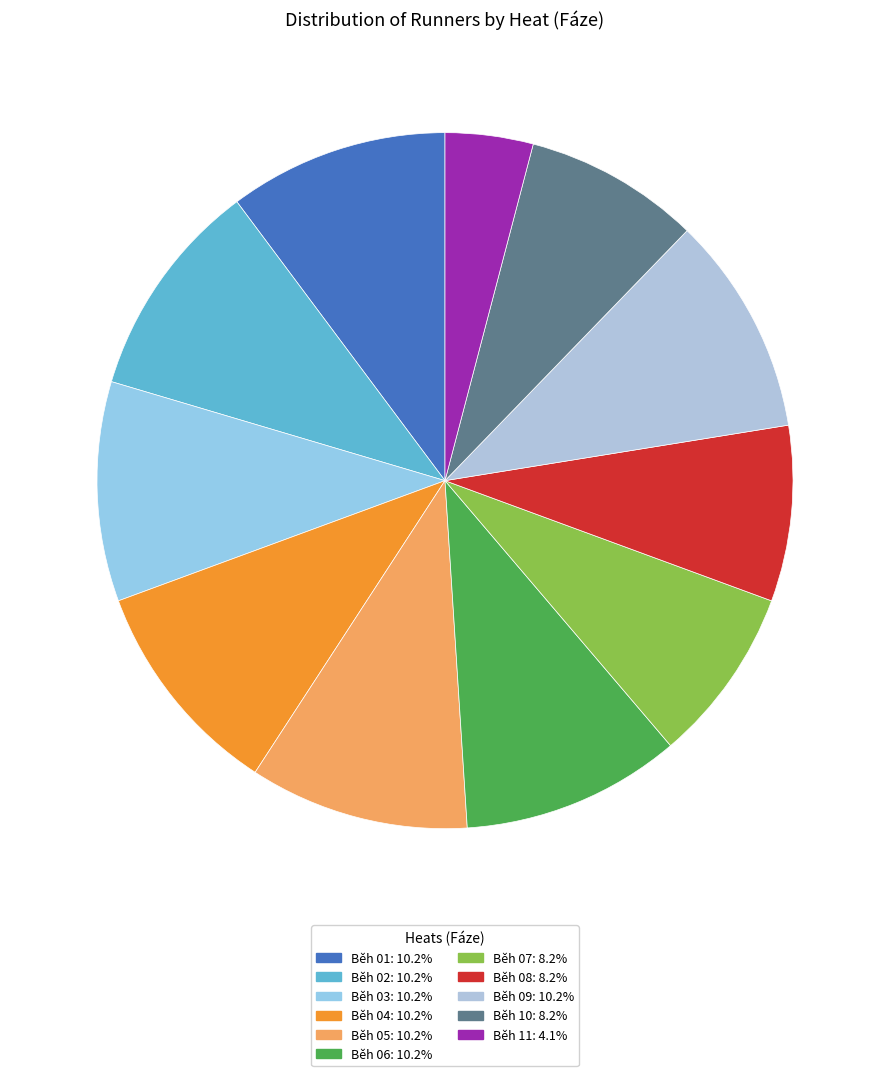

Is it true that Běh 08 is 8% of the pie?

True